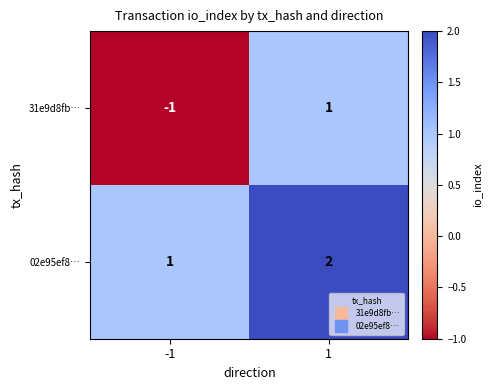

True or false: 31e9d8fb… has a value of 2 at 1.

False